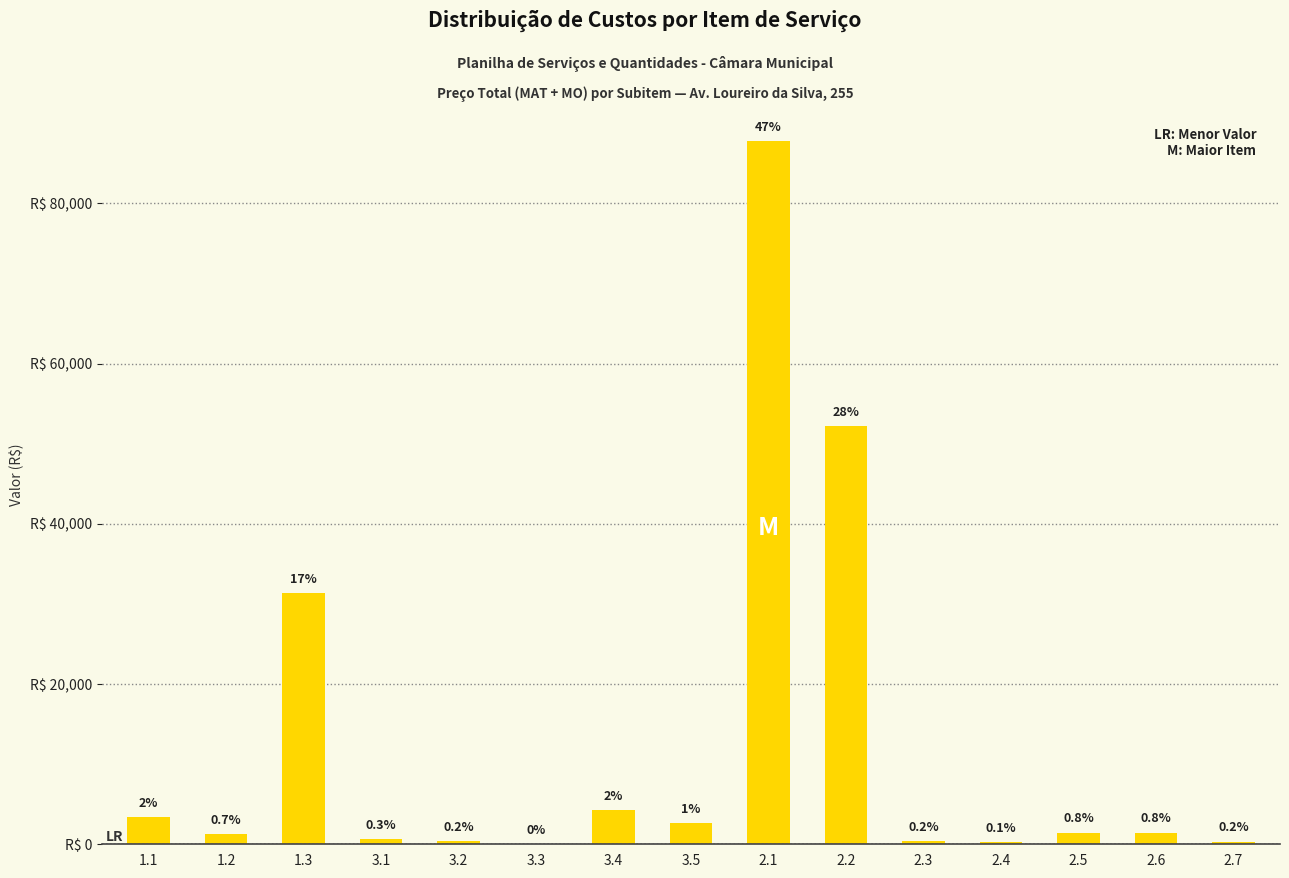

Are the bars horizontal?

No